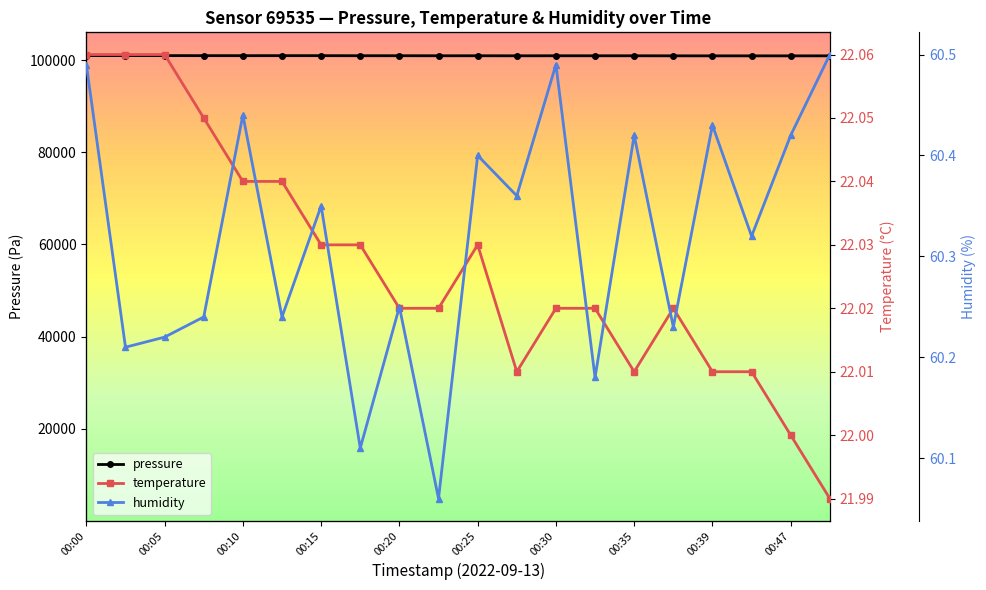

Rank the series by their maximum value, from highest to lowest.

pressure, humidity, temperature